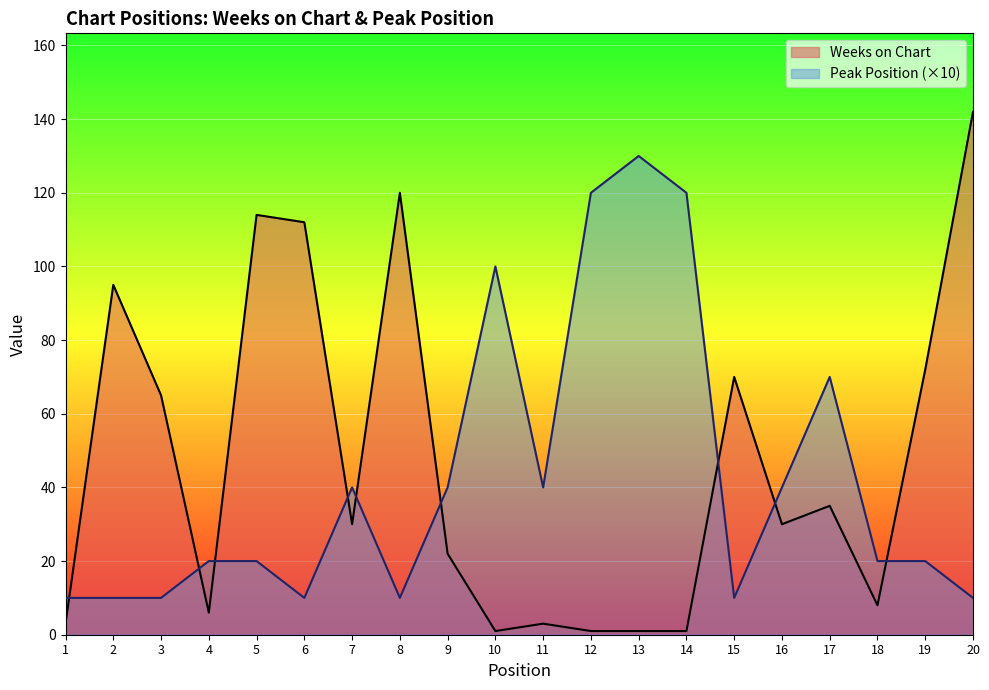

Reading right to left, what are all the values shown in this chart?

Weeks on Chart: 20=142	19=72	18=8	17=35	16=30	15=70	14=1	13=1	12=1	11=3	10=1	9=22	8=120	7=30	6=112	5=114	4=6	3=65	2=95	1=3
Peak Position: 20=10	19=20	18=20	17=70	16=40	15=10	14=120	13=130	12=120	11=40	10=100	9=40	8=10	7=40	6=10	5=20	4=20	3=10	2=10	1=10